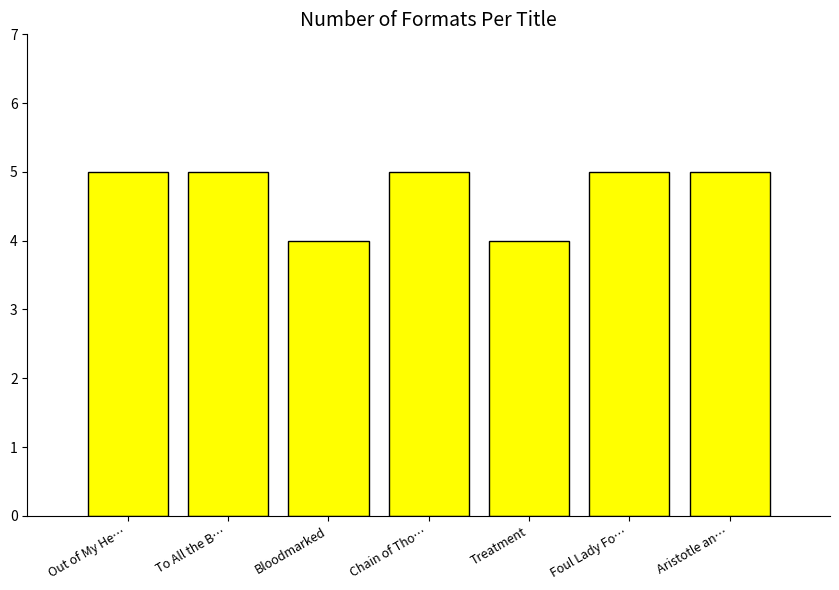

How many values are between 4 and 5?

7